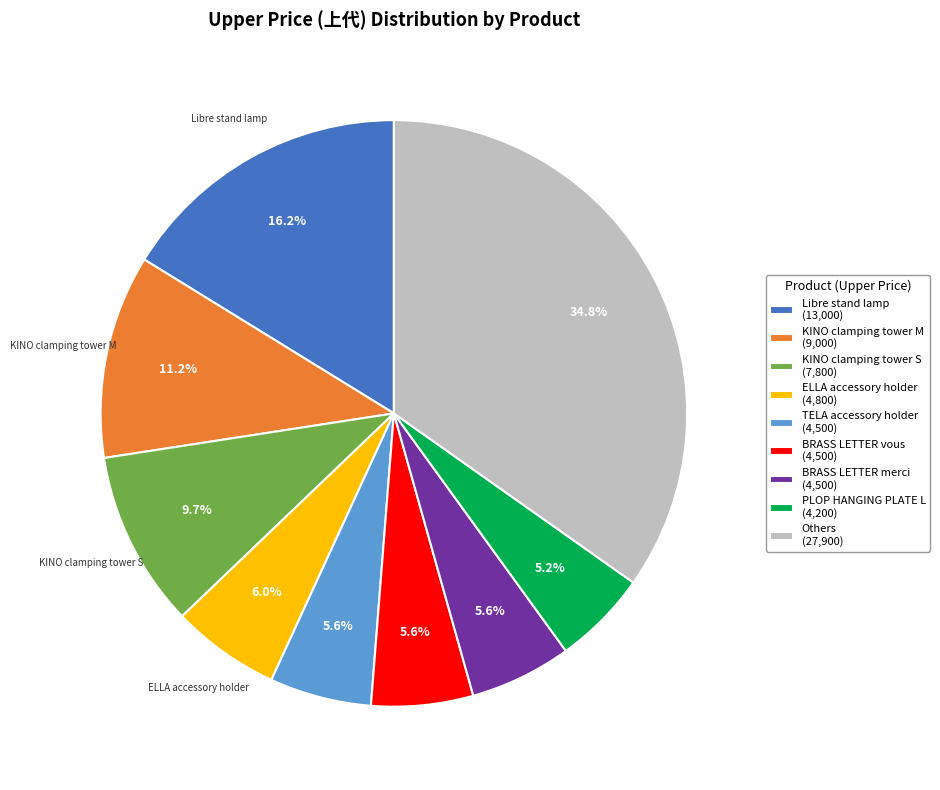

What is the ratio of the value at BRASS LETTER vous (4,500) to the value at ELLA accessory holder (4,800)?

0.9